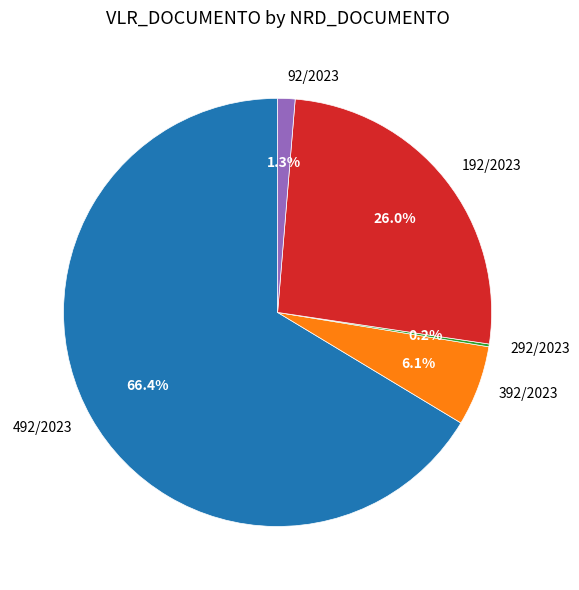

True or false: 192/2023 accounts for 26% of the total.

True